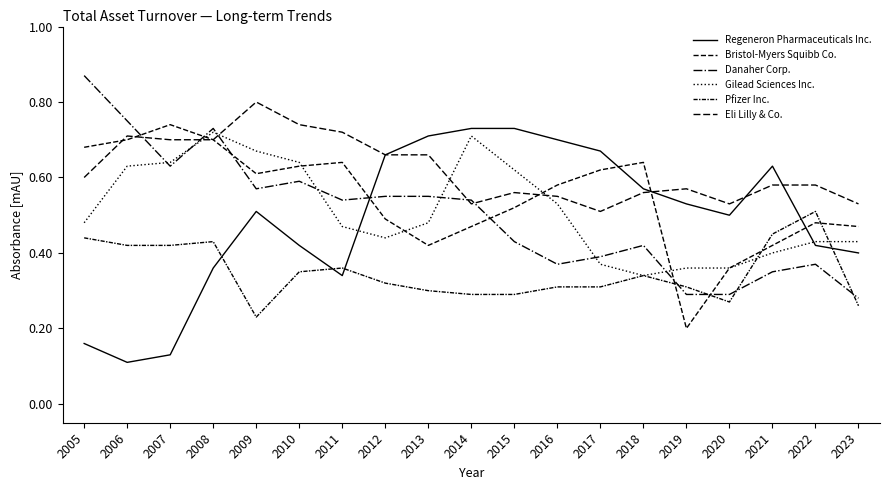

How many lines are shown in the chart?

6